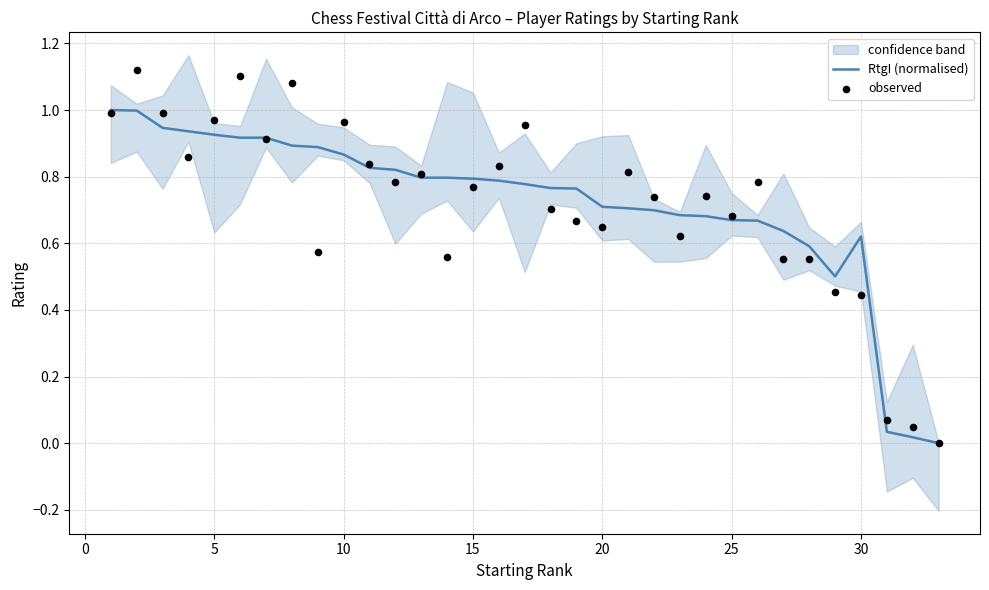

Which series reaches the maximum Y coordinate?

observed